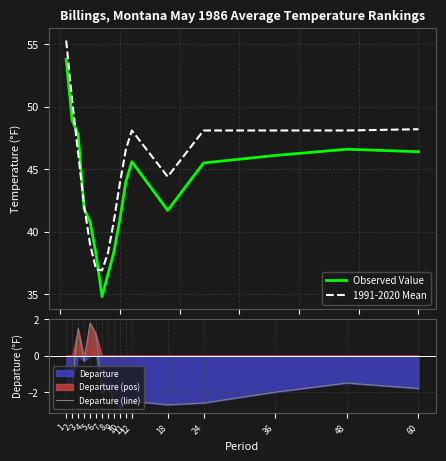

How many values in Departure (line) are below zero?

14